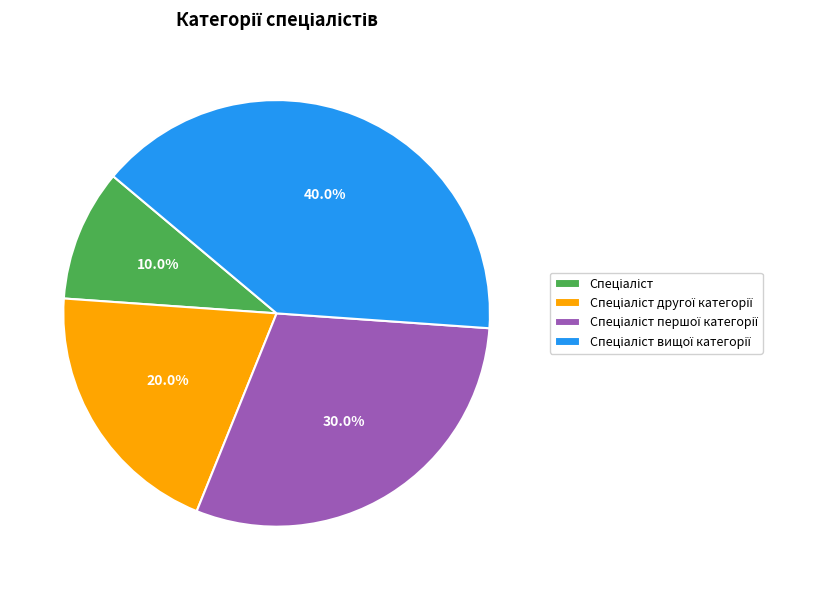

Does any single category account for the majority?

No